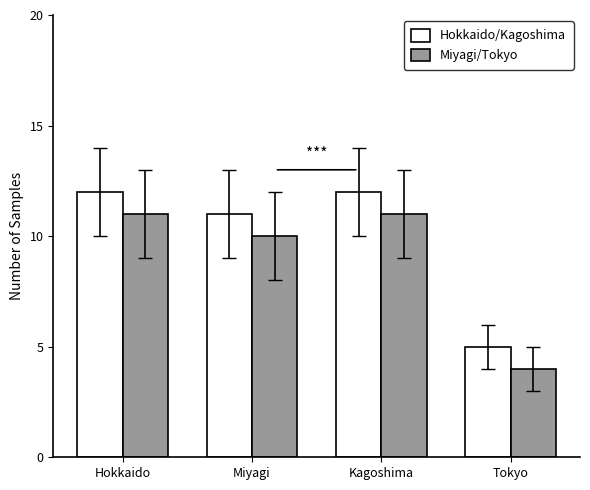

Is the value of Hokkaido/Kagoshima at Tokyo greater than the value of Miyagi/Tokyo at Hokkaido?

No